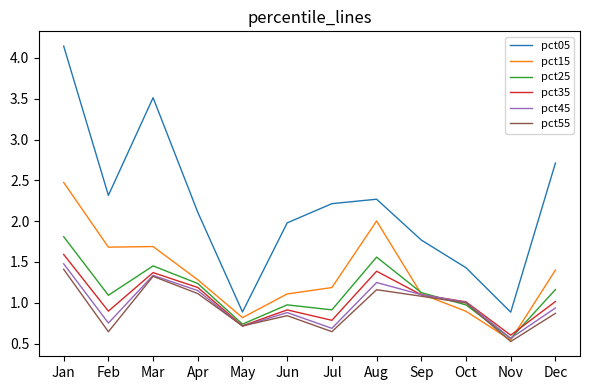

At which label does pct45 reach its peak?

Jan